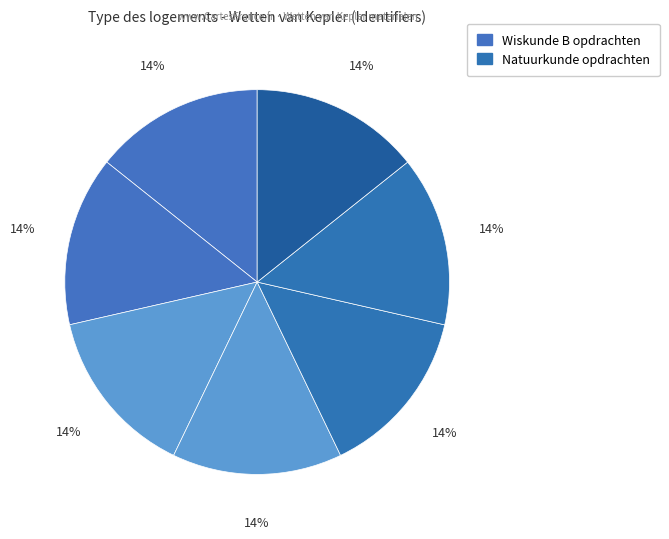

Is there any slice that represents more than half of the pie?

No